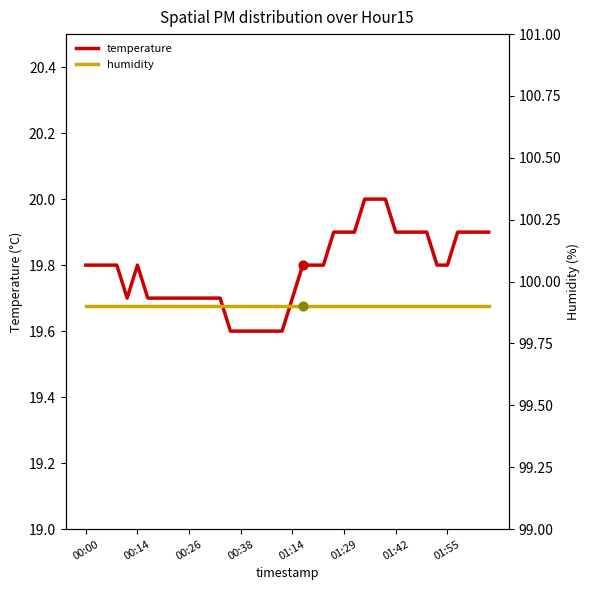

What are all the series names shown in the legend?

temperature, humidity